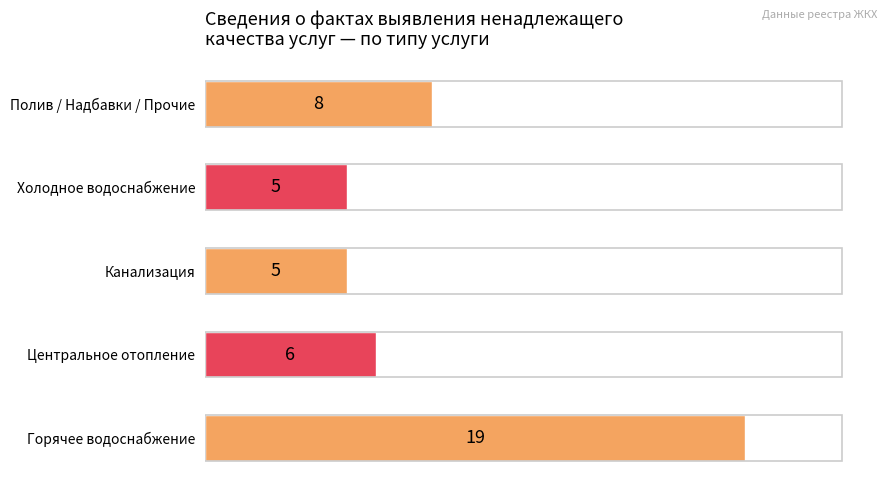

What is the change in value from Горячее водоснабжение to Центральное отопление?

-13